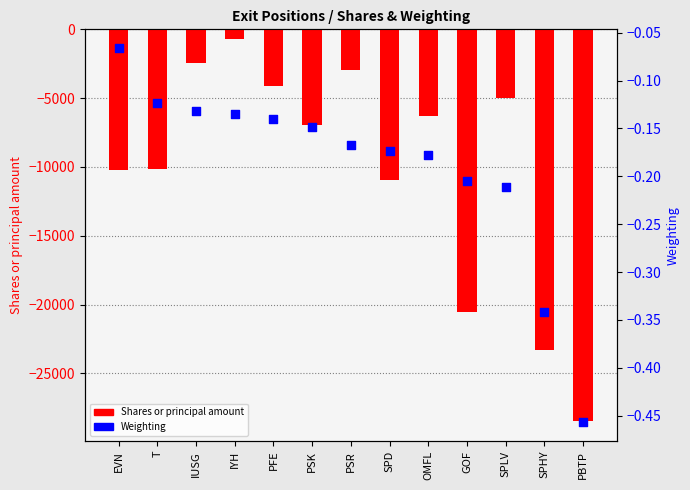

Is the value of Shares or principal amount at T greater than the value of Weighting at SPLV?

No